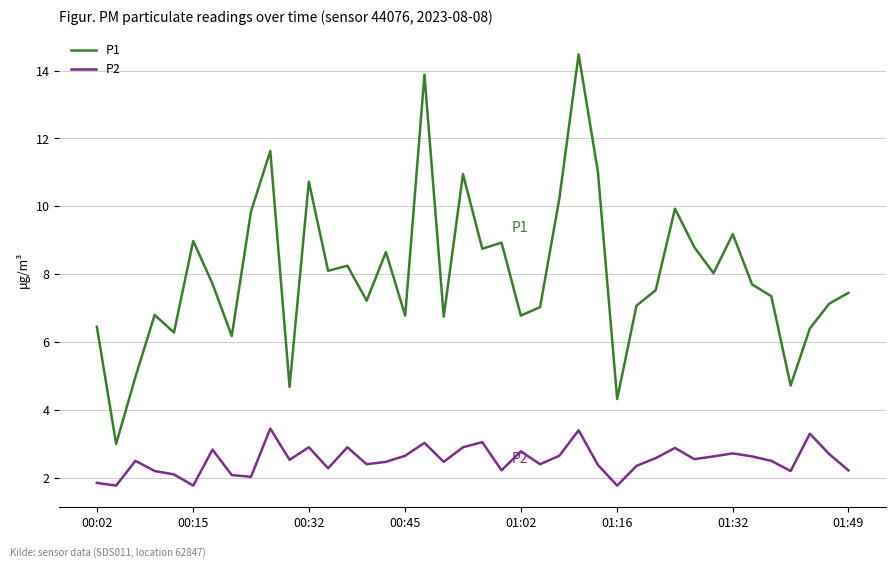

True or false: P2 has more than 1 interior local peaks.

True